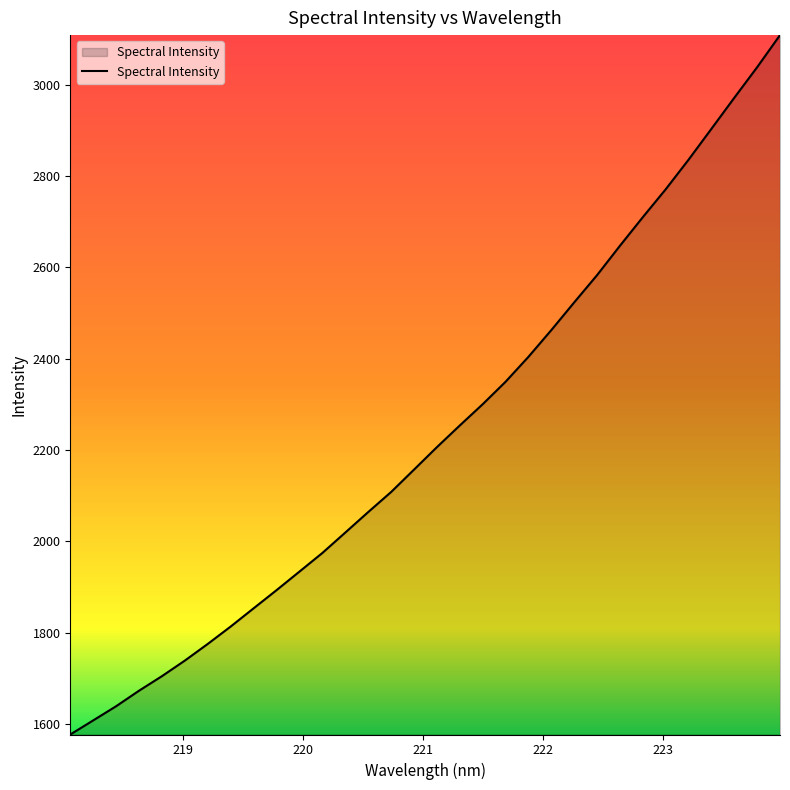

What is the minimum value shown in the chart?

1577.2